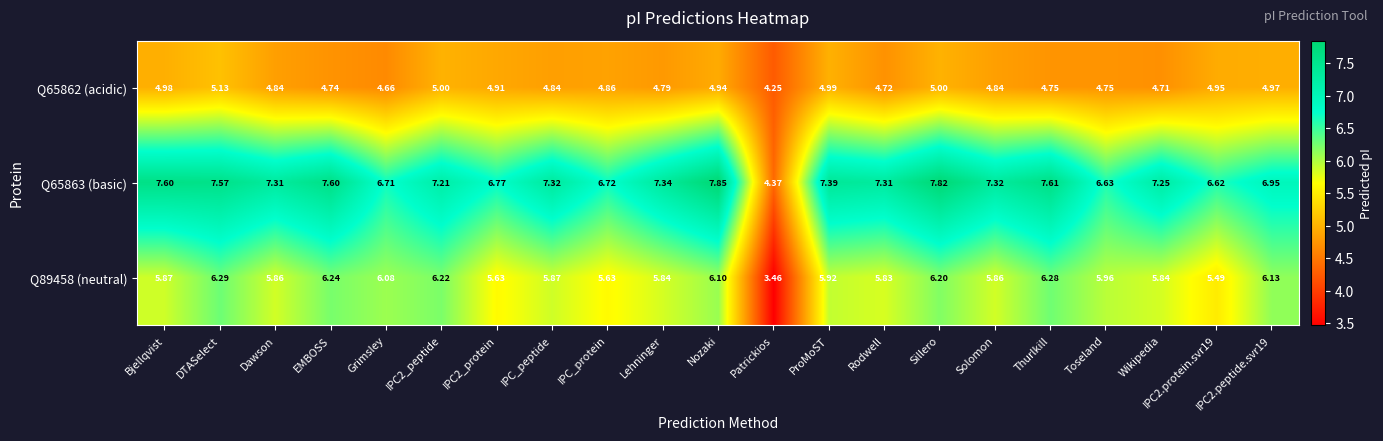

What is the difference between the highest and lowest values at Thurlkill?

2.9